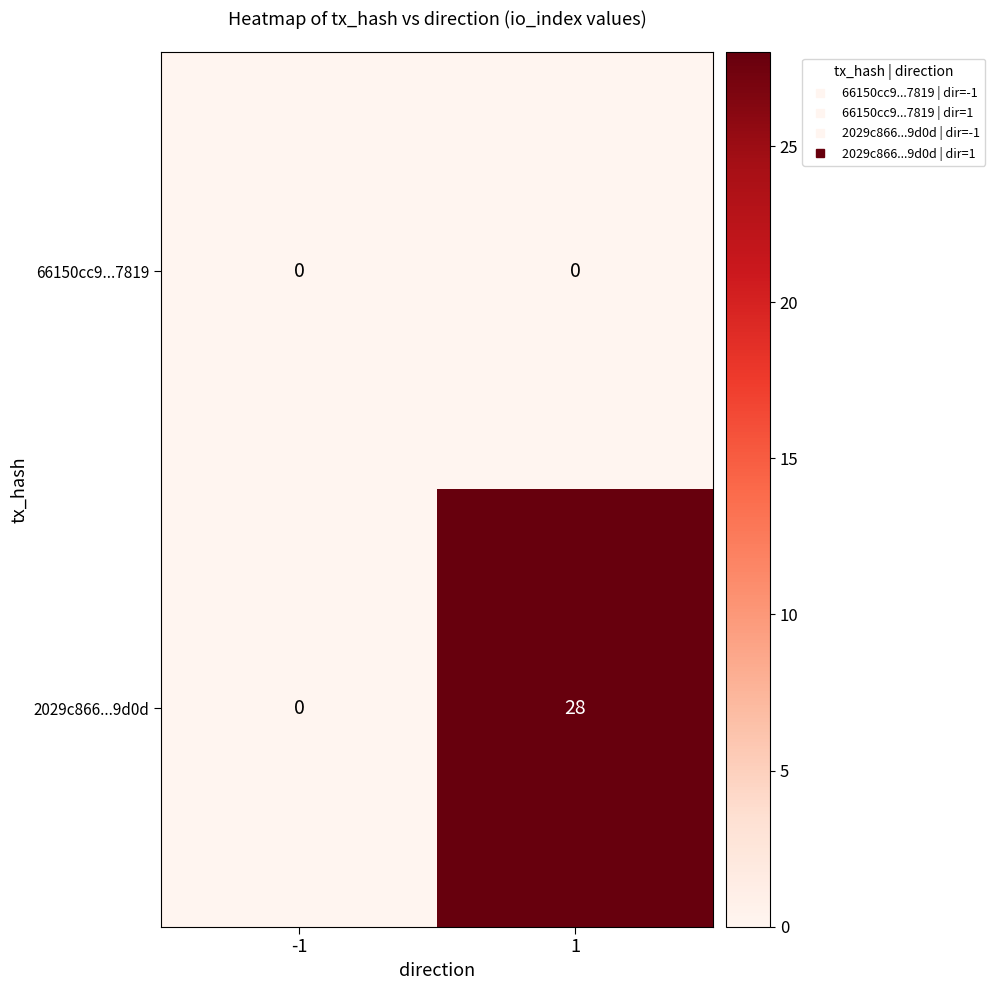

What is the sum of all 2029c866...9d0d values?

28